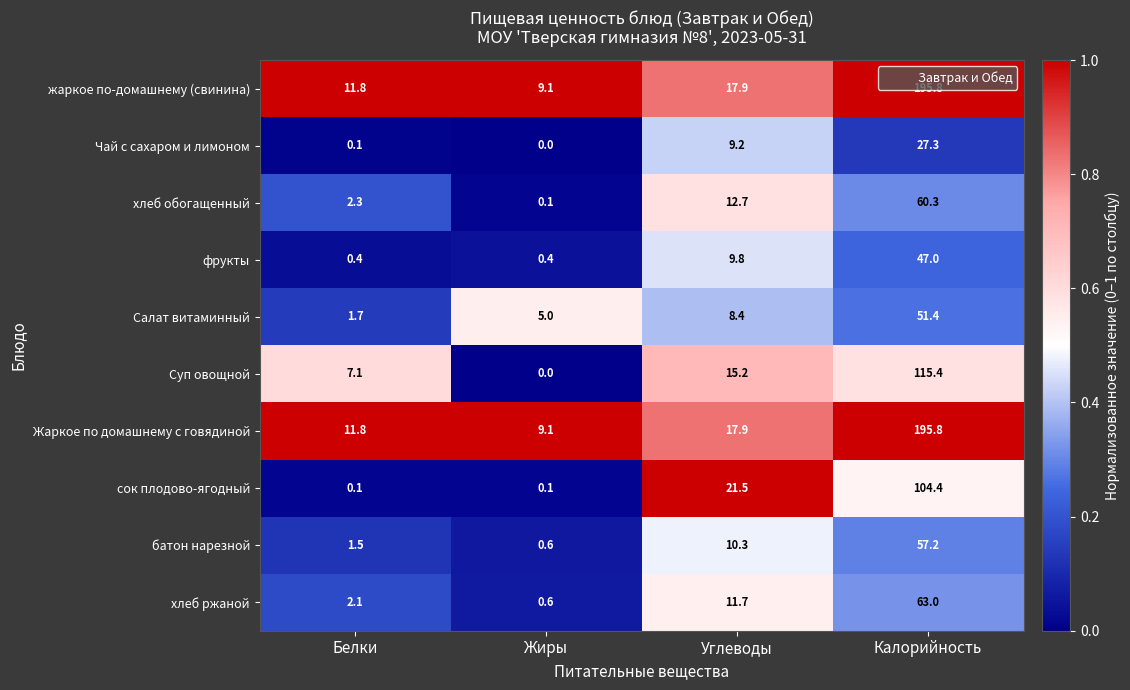

The value of Жаркое по домашнему с говядиной at Жиры is 5.2. True or false?

False